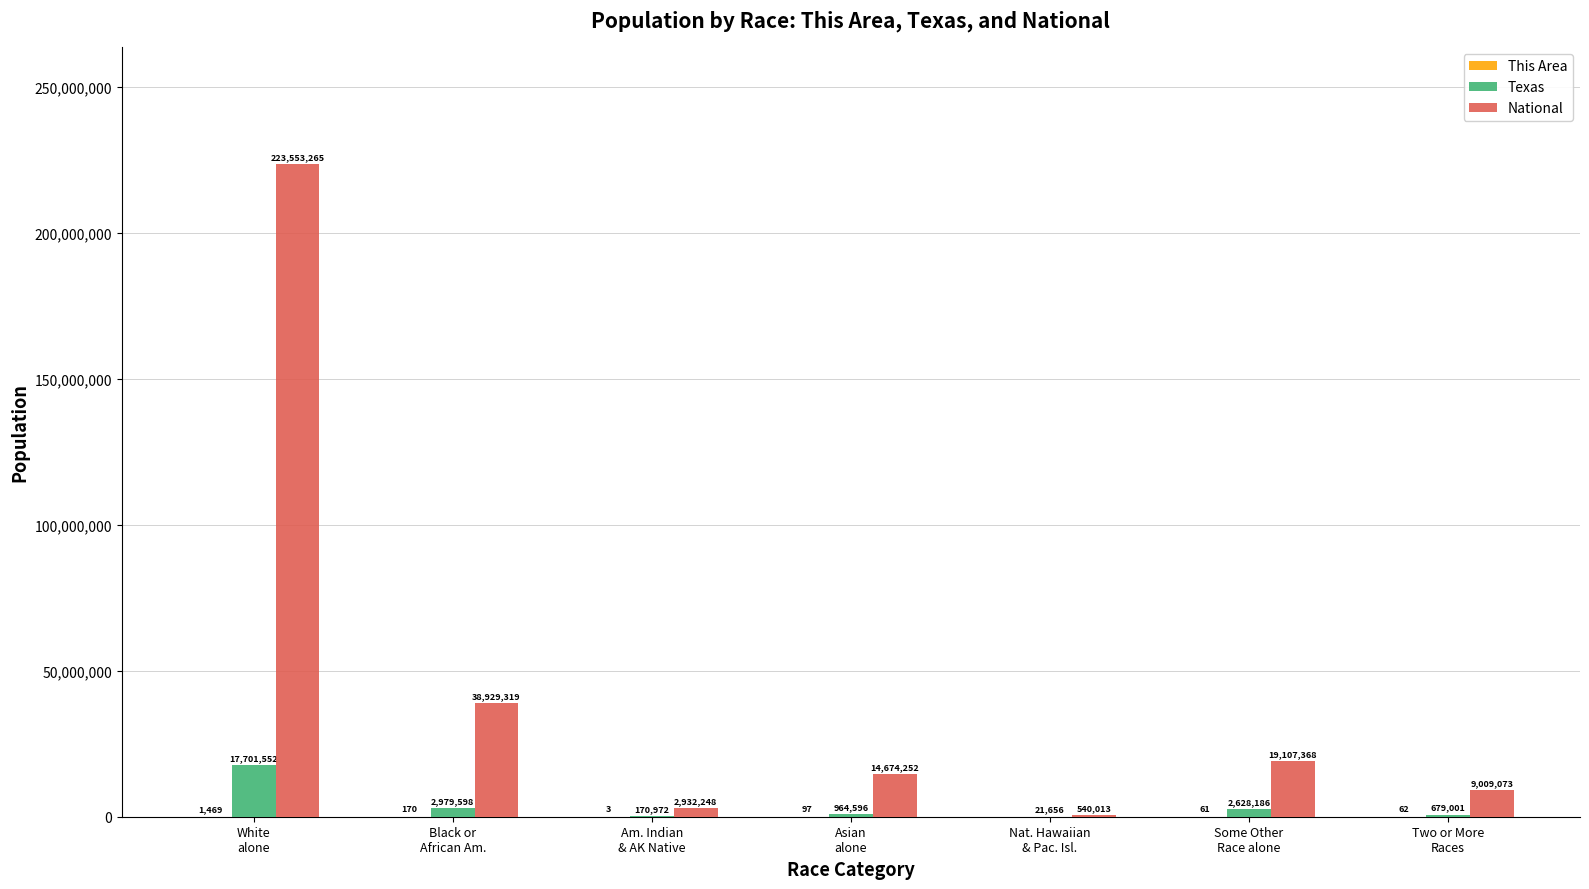

What is the greatest value displayed?

223553265